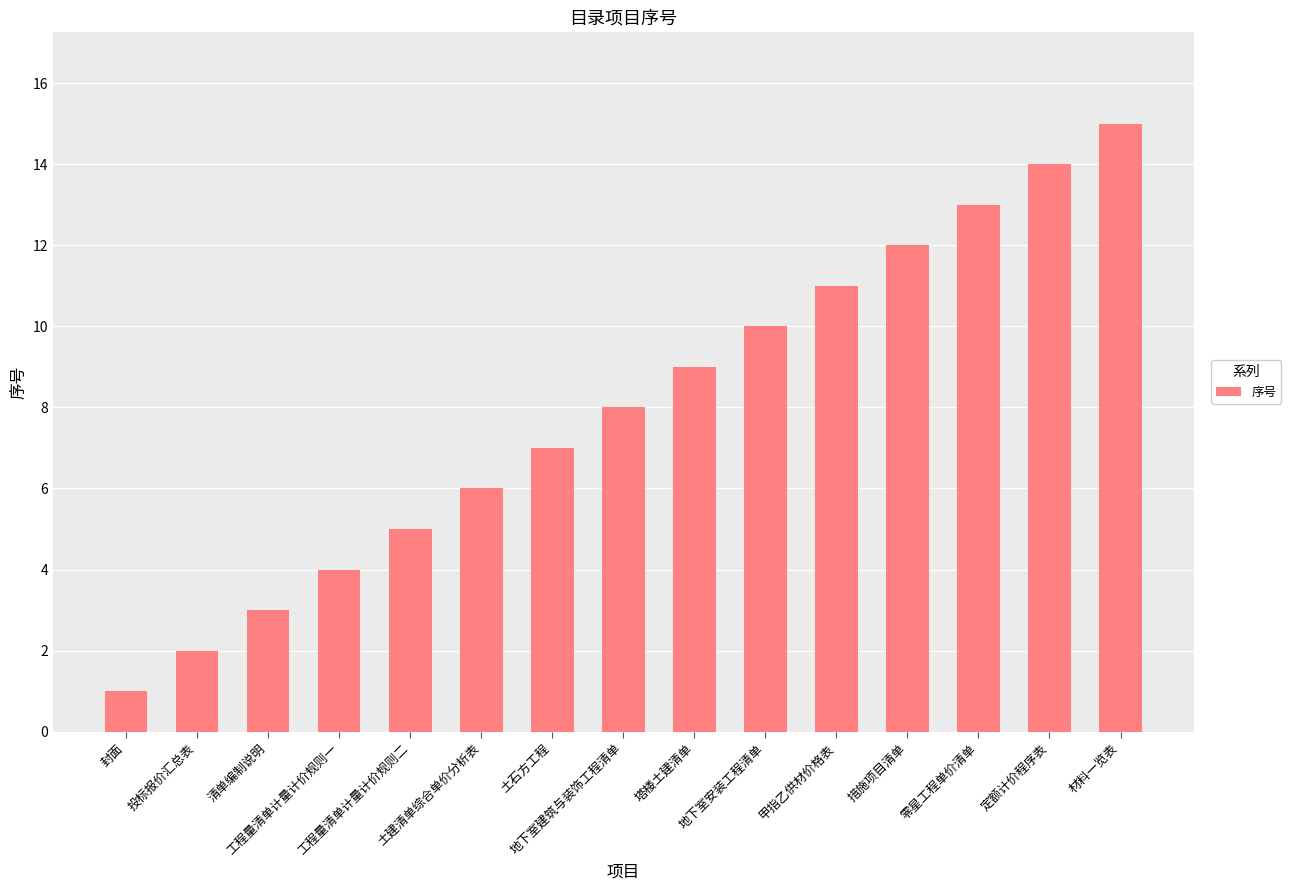

Does the chart contain stacked bars?

No